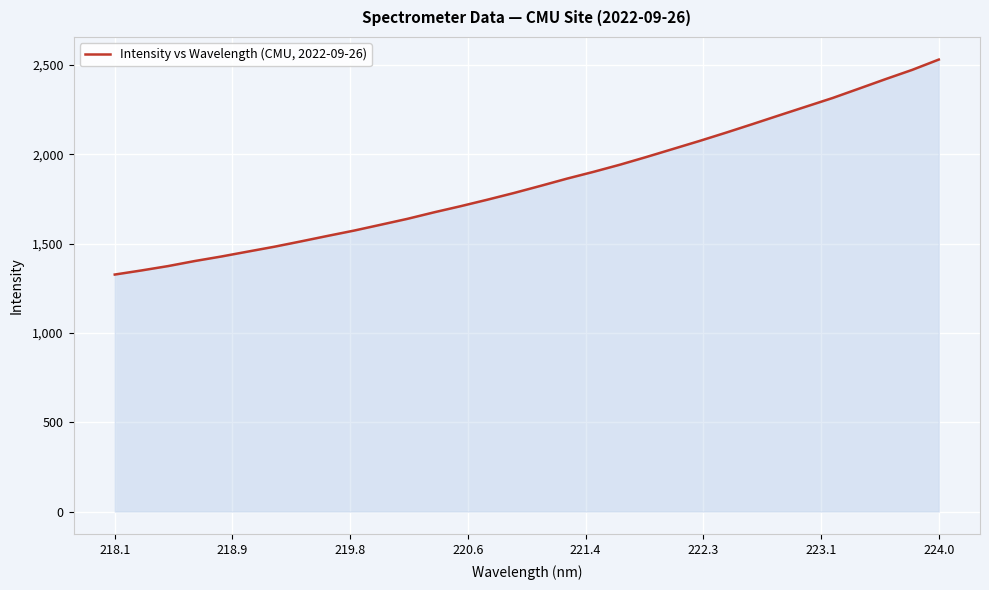

What is the maximum value shown in the chart?

2530.2